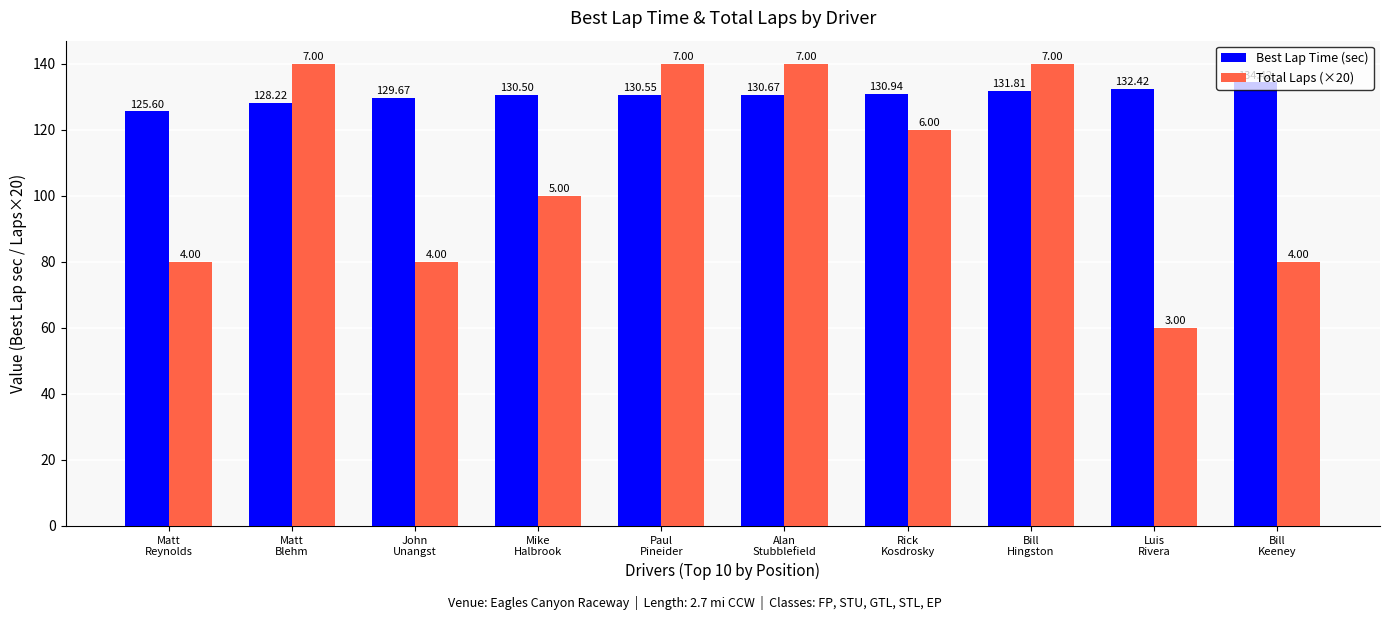

What is the smallest value displayed?

60.0